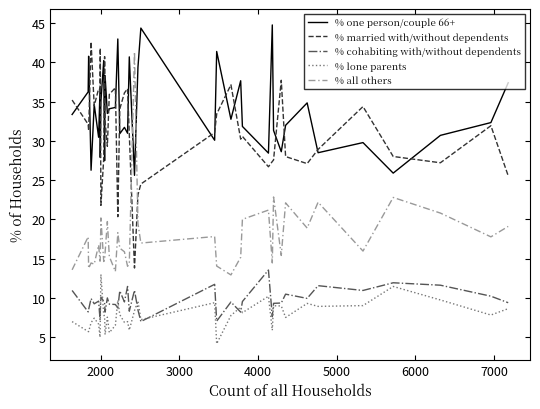

What is the minimum value for % cohabiting with/without dependents?

7.0